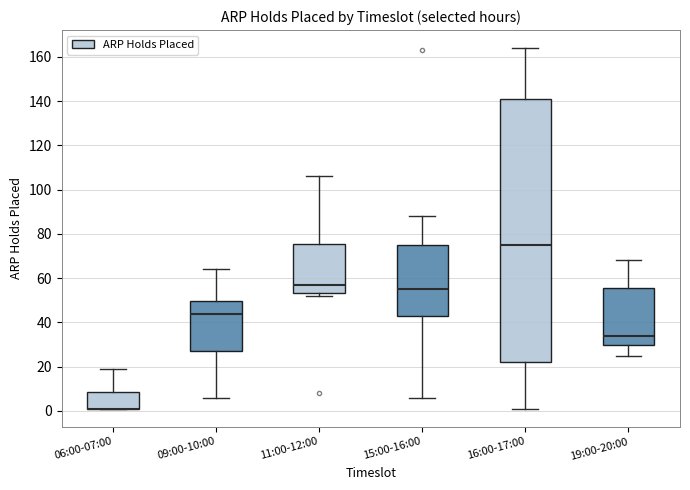

Reading left to right, transcribe this box plot: for each box, give where its median line is, the range the box spans, and where its two whiskers end, as read against the y-axis. The values are not printed on the chart, so give them approximately, as read against the axis.

06:00-07:00: median 2 (drawn on the box's lower edge), box 2 to 8, whiskers 2 to 20
09:00-10:00: median 44, box 28 to 50, whiskers 6 to 64
11:00-12:00: median 58, box 54 to 76, whiskers 52 to 106
15:00-16:00: median 56, box 44 to 76, whiskers 6 to 88
16:00-17:00: median 76, box 22 to 142, whiskers 2 to 164
19:00-20:00: median 34, box 30 to 56, whiskers 26 to 68